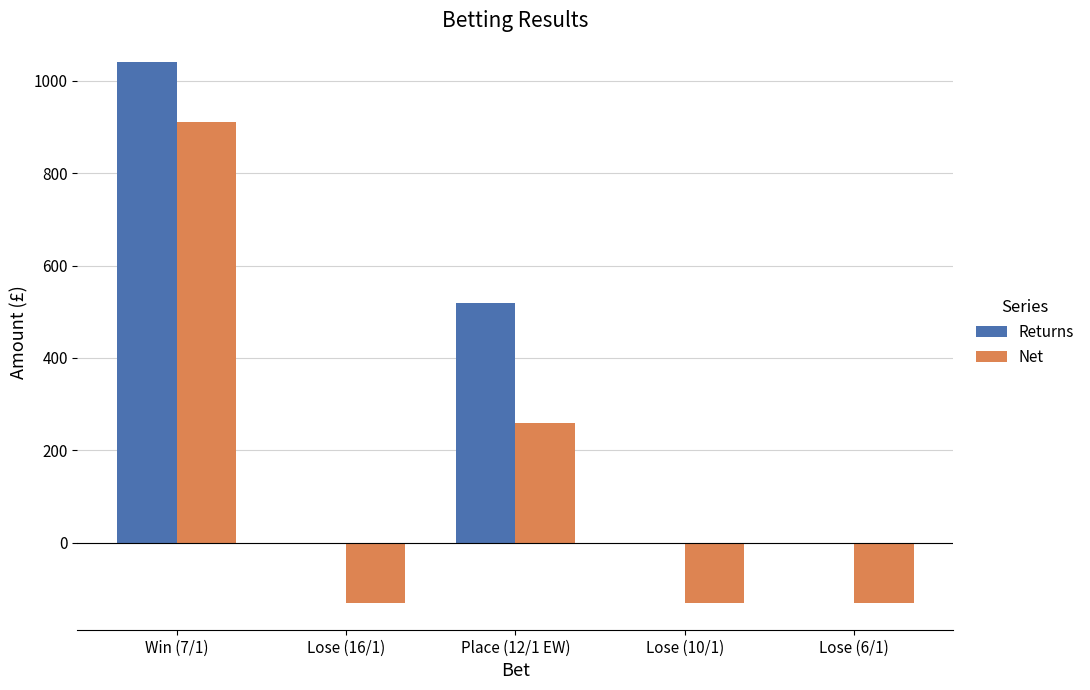

True or false: Net has a value of -38 at Lose (10/1).

False